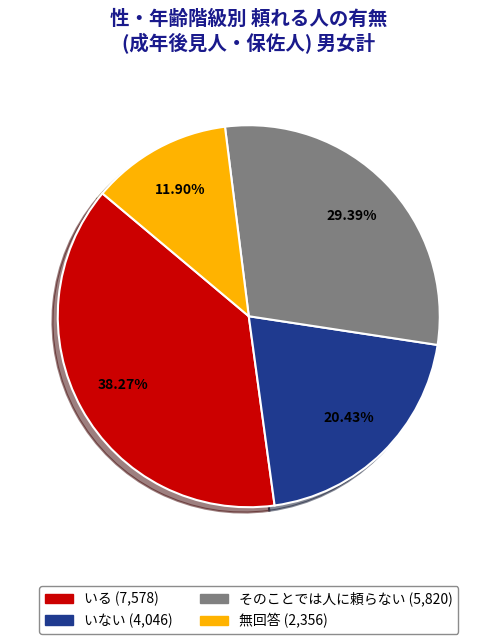

Combined, do いない and いる account for over 50%?

Yes